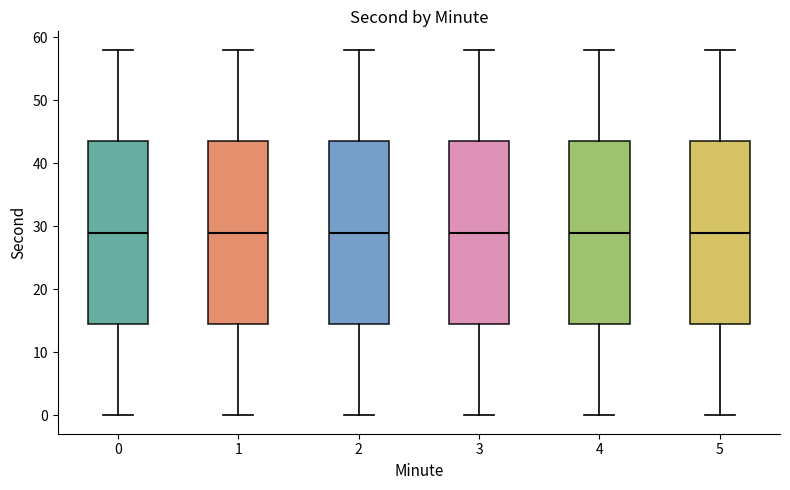

Reading left to right, read every box against the y-axis: the position of its median line, the range the box covers, and the ends of its whiskers. The values are not printed on the chart, so give them approximately, as read against the axis.

0: median 29, box 15 to 44, whiskers 0 to 58
1: median 29, box 15 to 44, whiskers 0 to 58
2: median 29, box 15 to 44, whiskers 0 to 58
3: median 29, box 15 to 44, whiskers 0 to 58
4: median 29, box 15 to 44, whiskers 0 to 58
5: median 29, box 15 to 44, whiskers 0 to 58